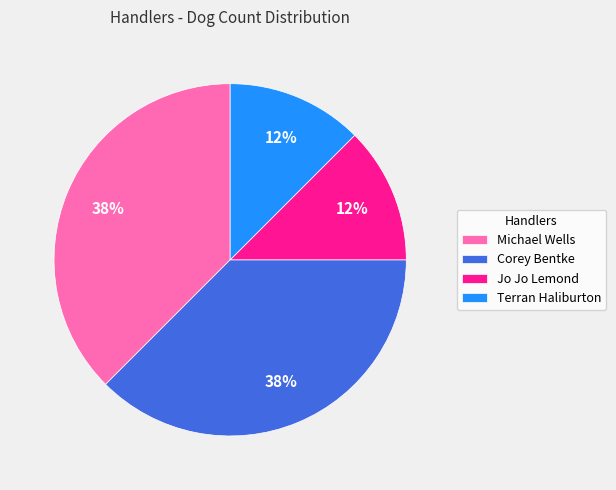

The Jo Jo Lemond slice represents 12% of the pie. True or false?

True